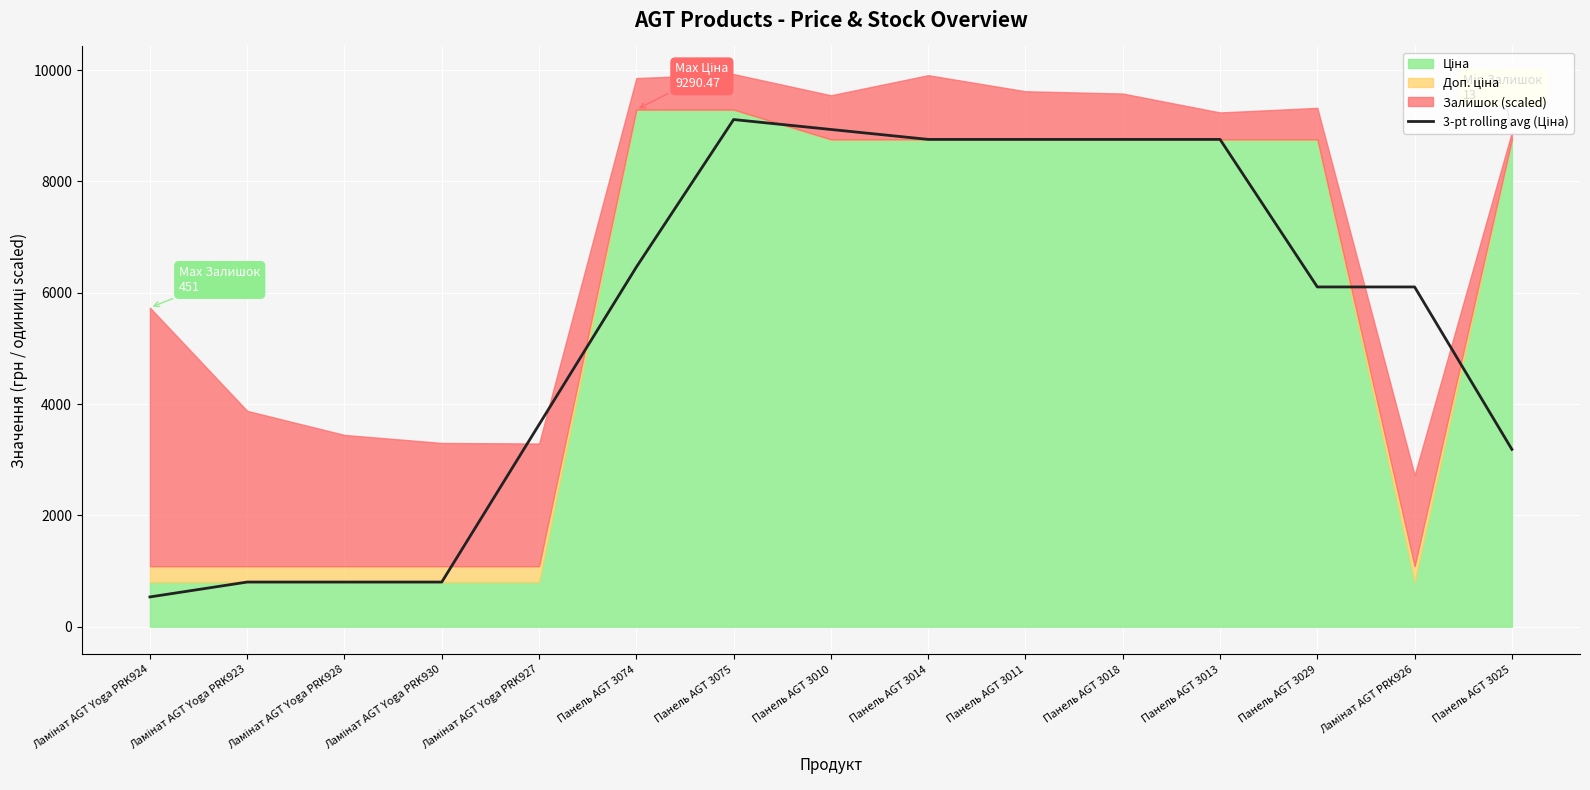

Where is the first local maximum?

Панель AGT 3075